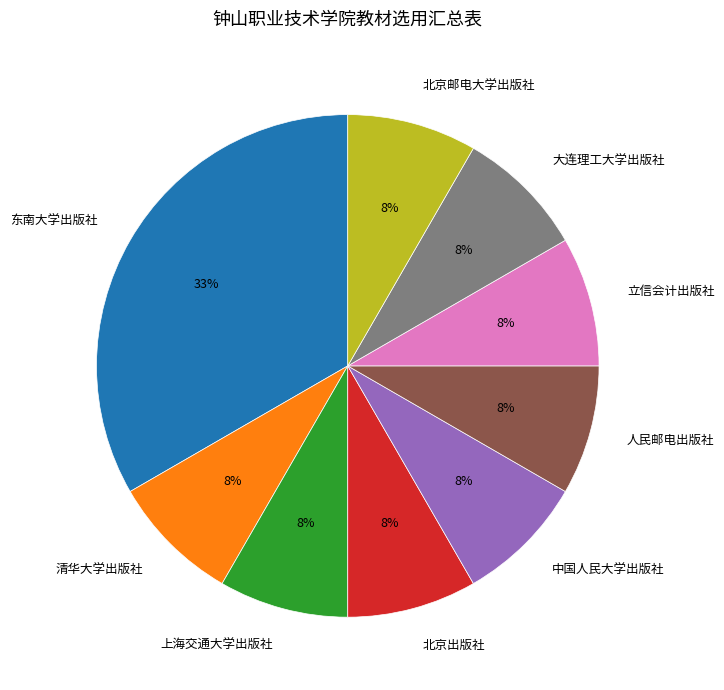

Approximately how many times larger is the value at 人民邮电出版社 compared to 北京邮电大学出版社?

1.0